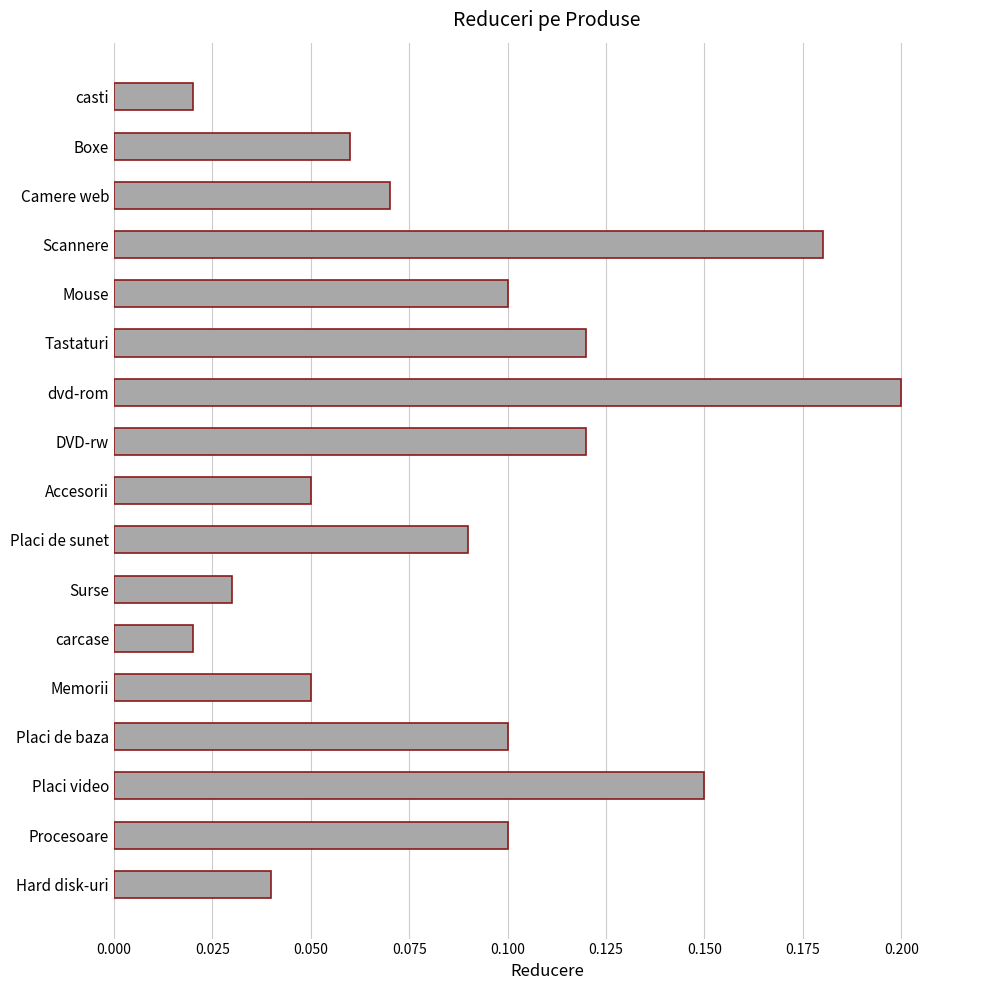

Which category has the highest value across all series?

dvd-rom